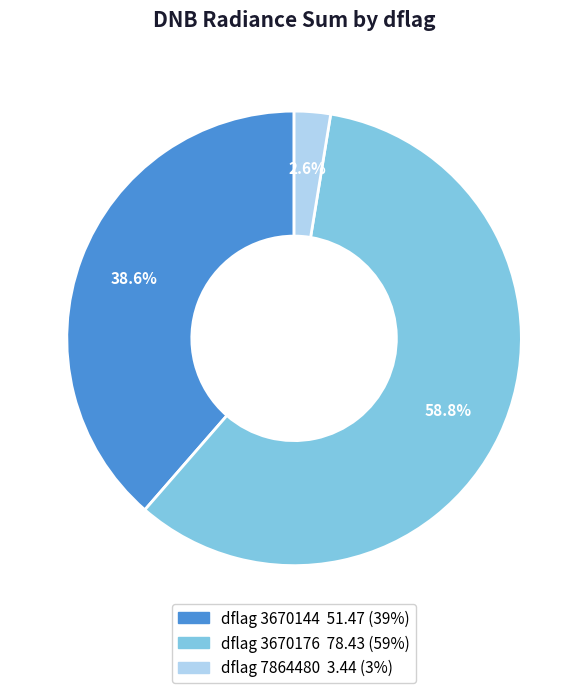

Is there any slice that represents more than half of the pie?

Yes